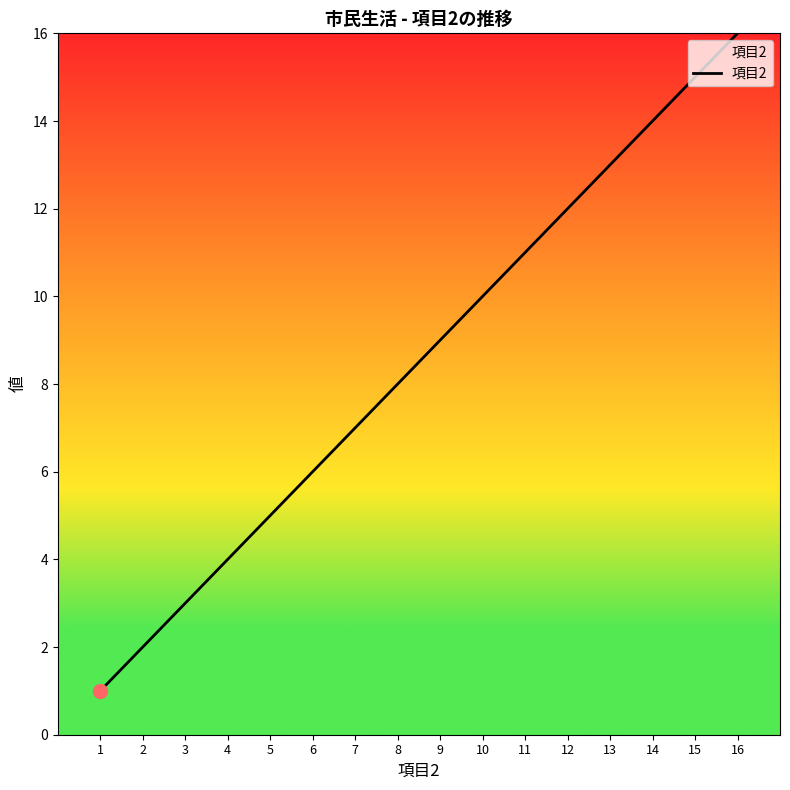

Rank the categories by value from lowest to highest.

1, 2, 3, 4, 5, 6, 7, 8, 9, 10, 11, 12, 13, 14, 15, 16